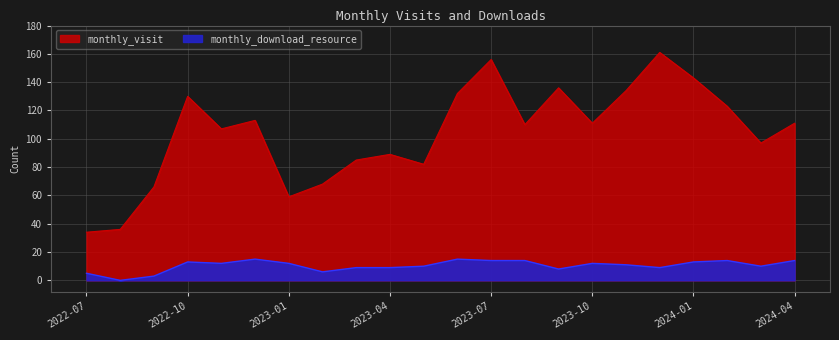

Which category has the lowest value in the monthly_download_resource series?

2022-08